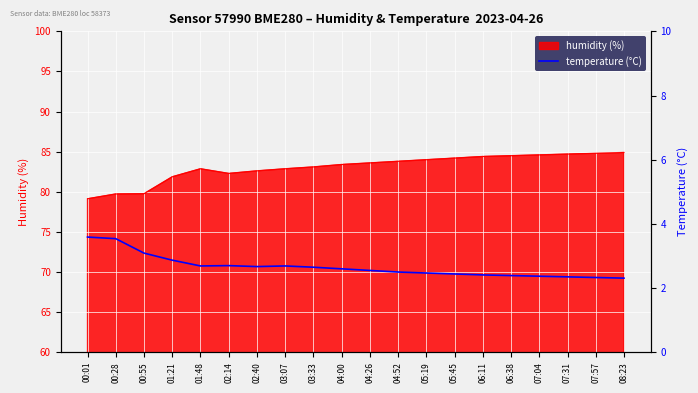

True or false: humidity (%) has a value of 82.3 at 02:14.

True